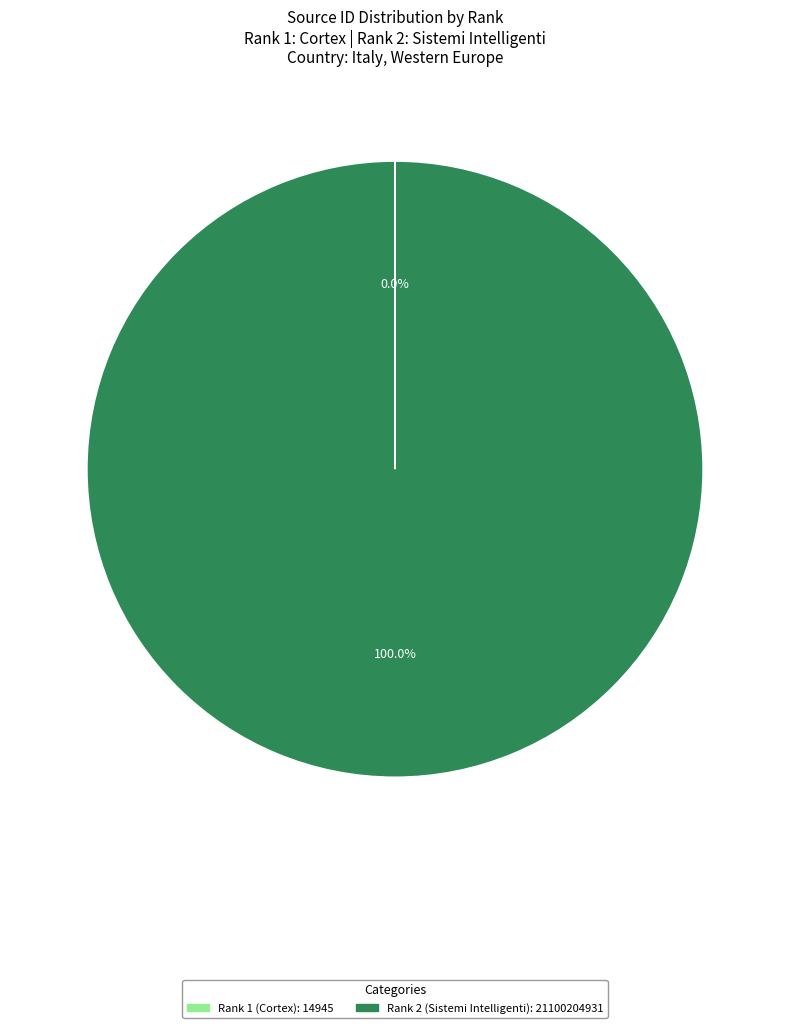

Does any single category account for the majority?

Yes